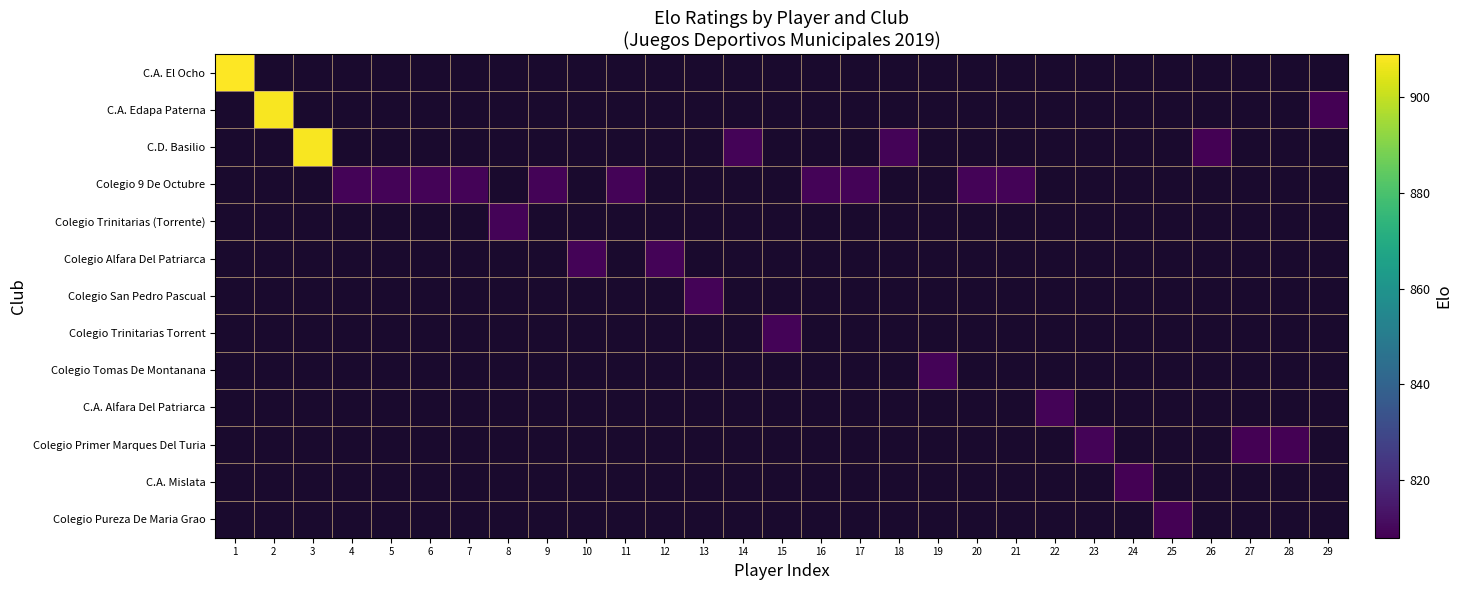

What is the maximum value shown in the chart?

909.0